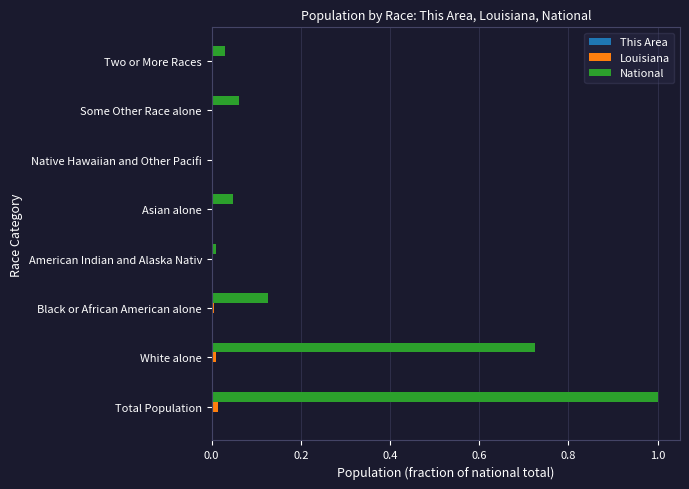

Between Total Population and Two or More Races, which series saw the biggest shift?

National